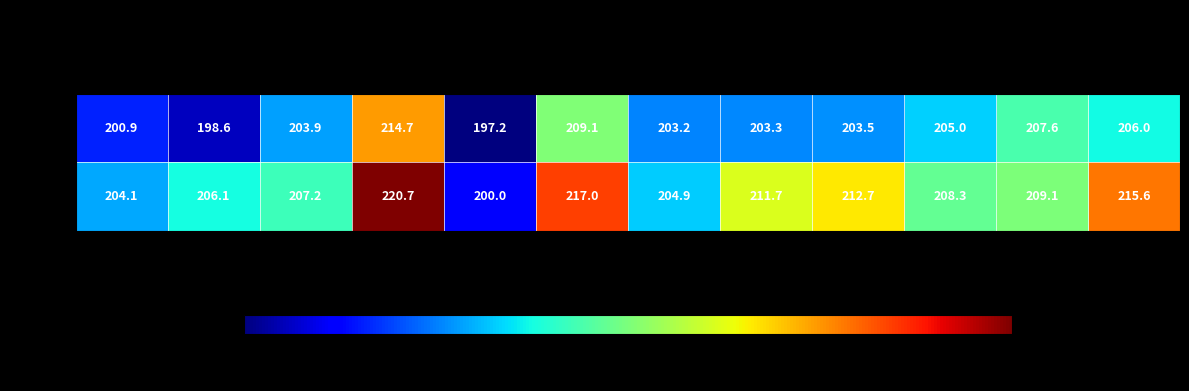

Is the value of 岩沼 at 2月 greater than the value of 塩釜 at 1月?

Yes